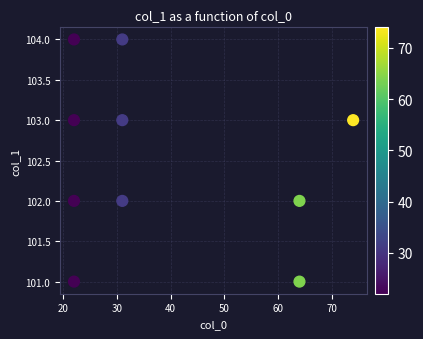

What is the range of Y values (max minus min)?

3